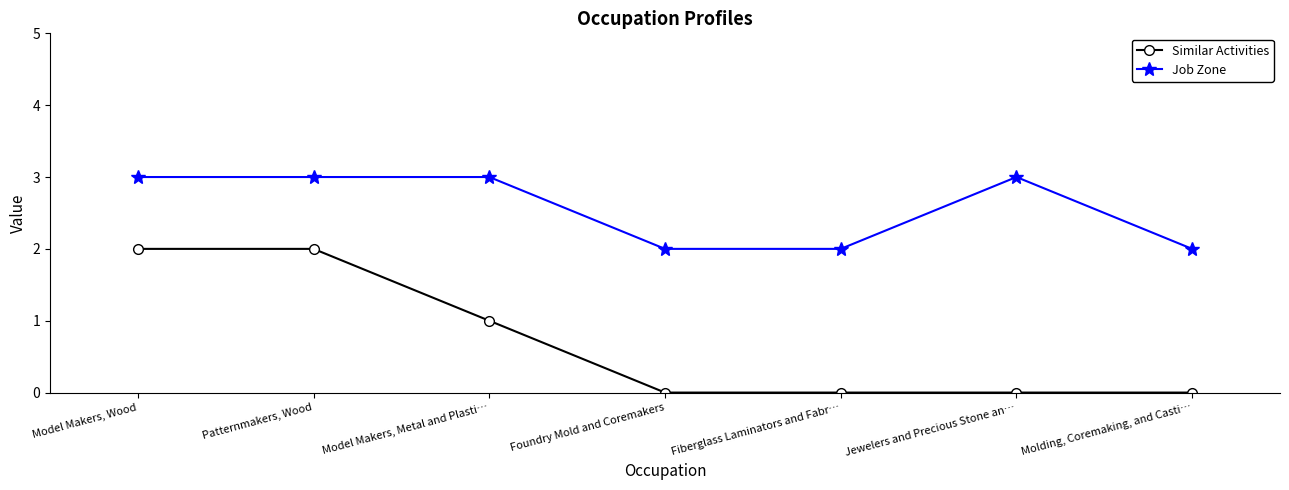

Rank the series by their average value, from lowest to highest.

Similar Activities, Job Zone